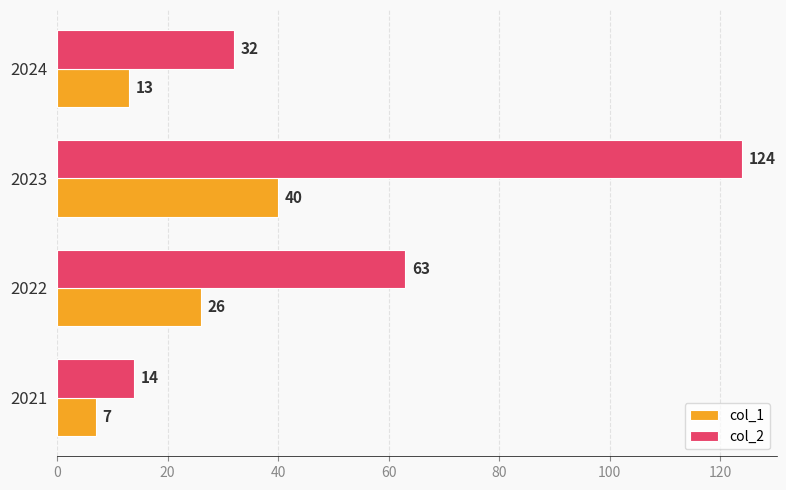

What is the difference between the second highest and second lowest values in the col_2 series?

31